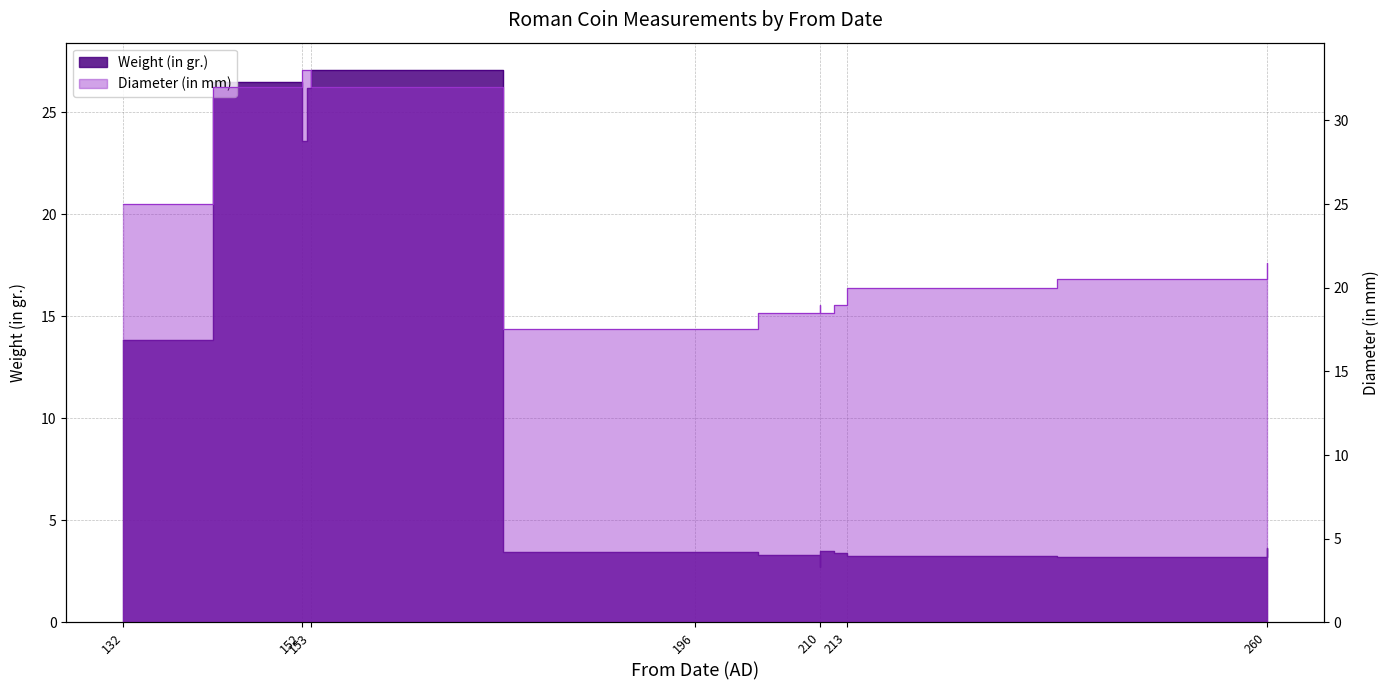

What is the sum of the Diameter (in mm) values at 260 and 213?

39.5